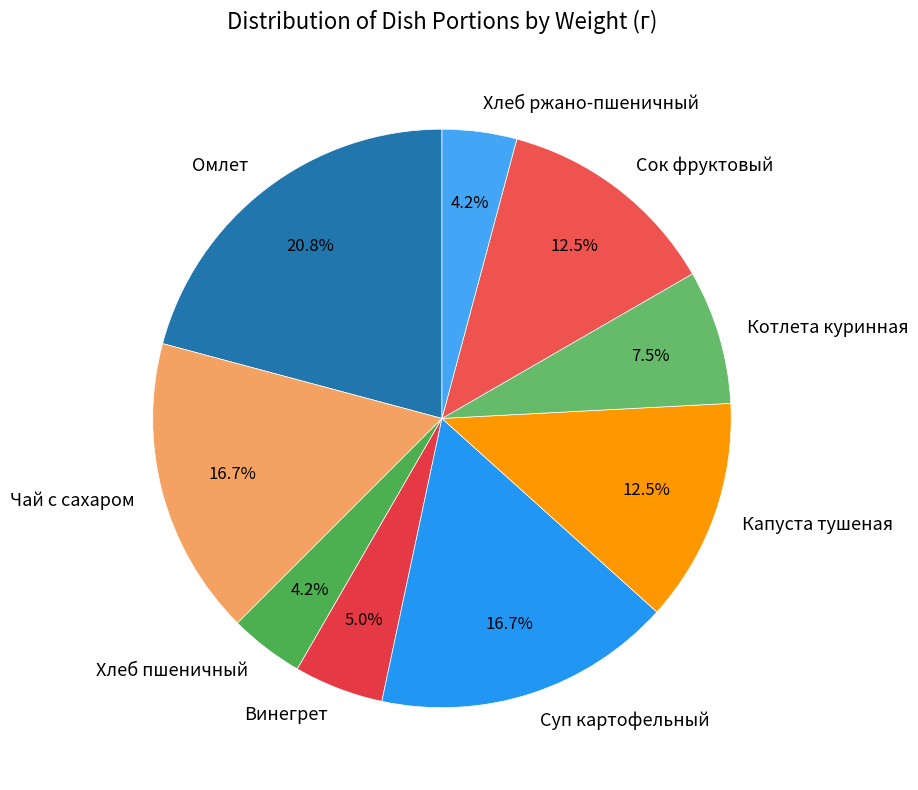

Does any single category account for the majority?

No